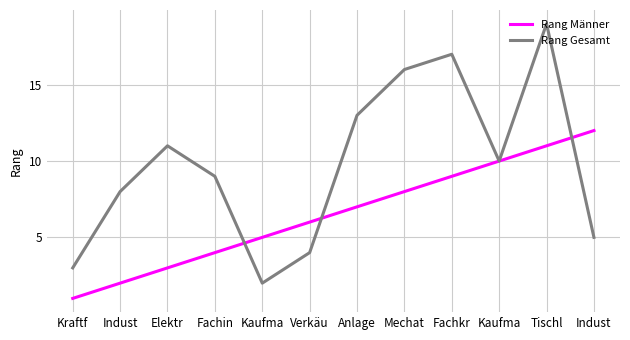

What is the sum of the Rang Männer values at Indust and Elektr?

15